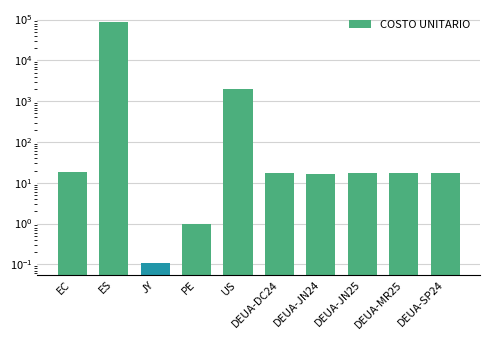

What is the sum of all values?

89169.2